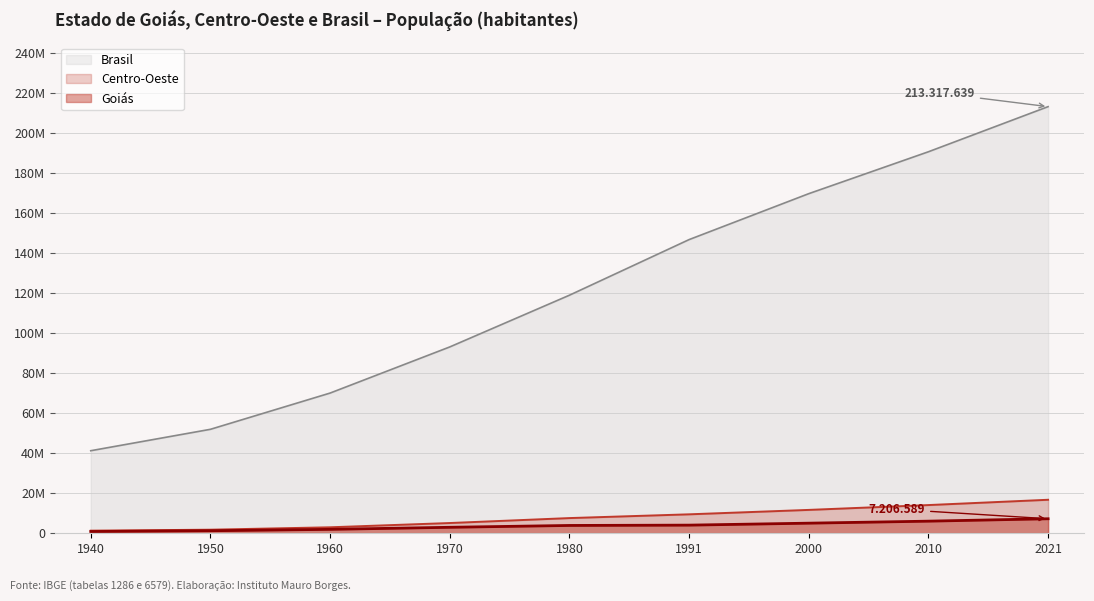

True or false: Centro-Oeste and Brasil intersect in this chart.

False